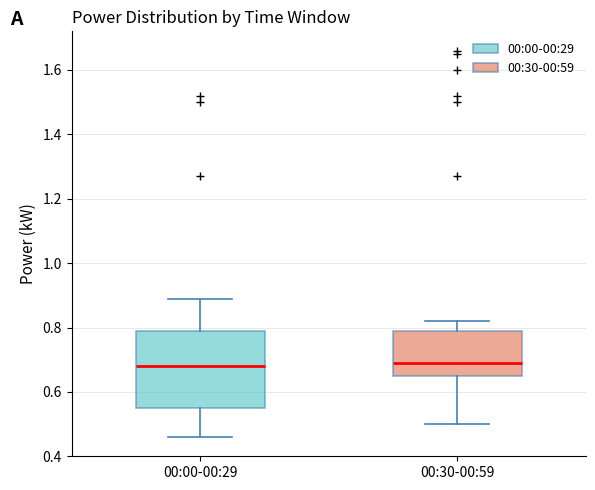

Reading left to right, read every box against the y-axis: the position of its median line, the range the box covers, and the ends of its whiskers. The values are not printed on the chart, so give them approximately, as read against the axis.

00:00-00:29: median 0.68, box 0.56 to 0.80, whiskers 0.46 to 0.90
00:30-00:59: median 0.70, box 0.66 to 0.80, whiskers 0.50 to 0.82